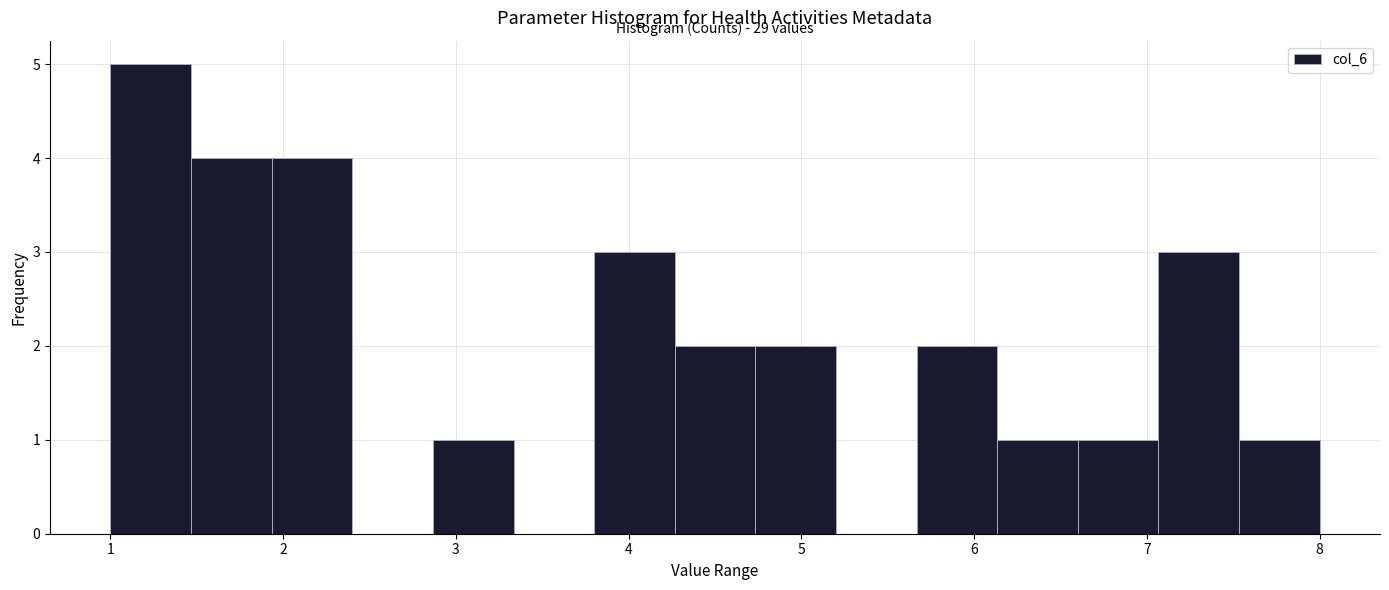

Which range on the x-axis has the tallest bar?

1.0 to 1.5